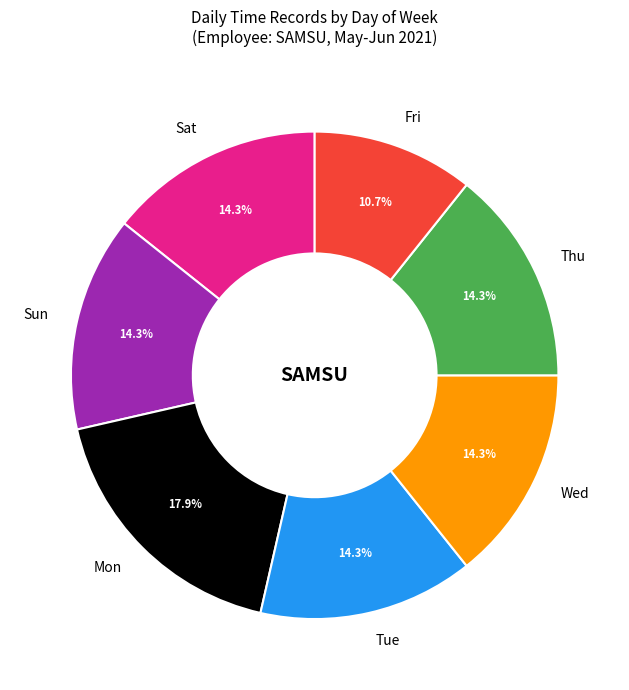

What percentage do Mon and Fri together represent?

28.6%